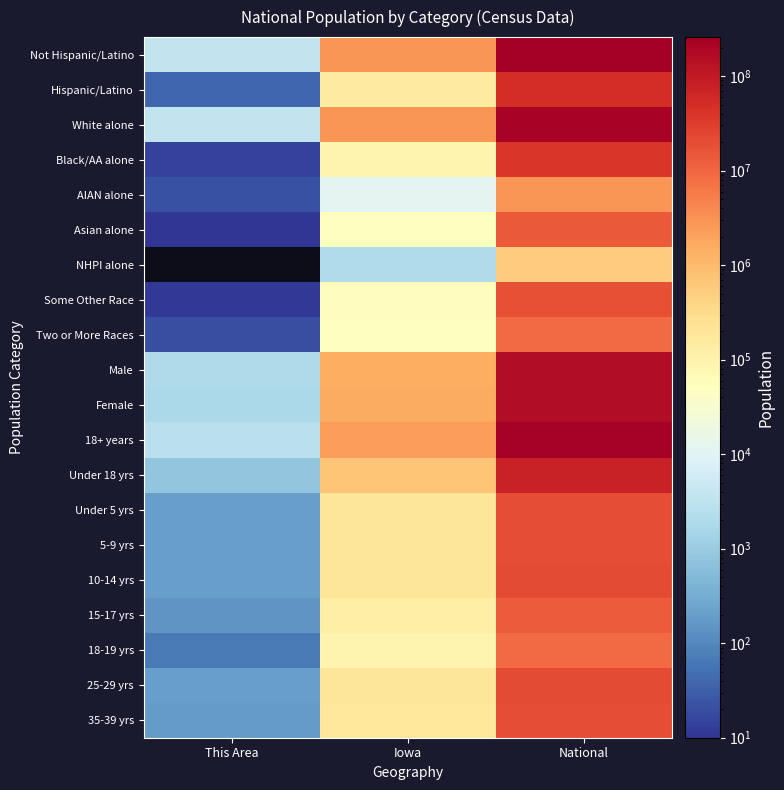

List the series in order of their peak value, lowest first.

NHPI alone, AIAN alone, Two or More Races, 18-19 yrs, 15-17 yrs, Asian alone, Some Other Race, 35-39 yrs, Under 5 yrs, 5-9 yrs, 10-14 yrs, 25-29 yrs, Black/AA alone, Hispanic/Latino, Under 18 yrs, Male, Female, White alone, 18+ years, Not Hispanic/Latino